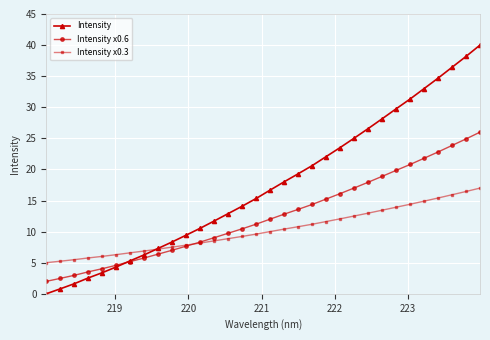

Which series has the largest total across all categories?

Intensity